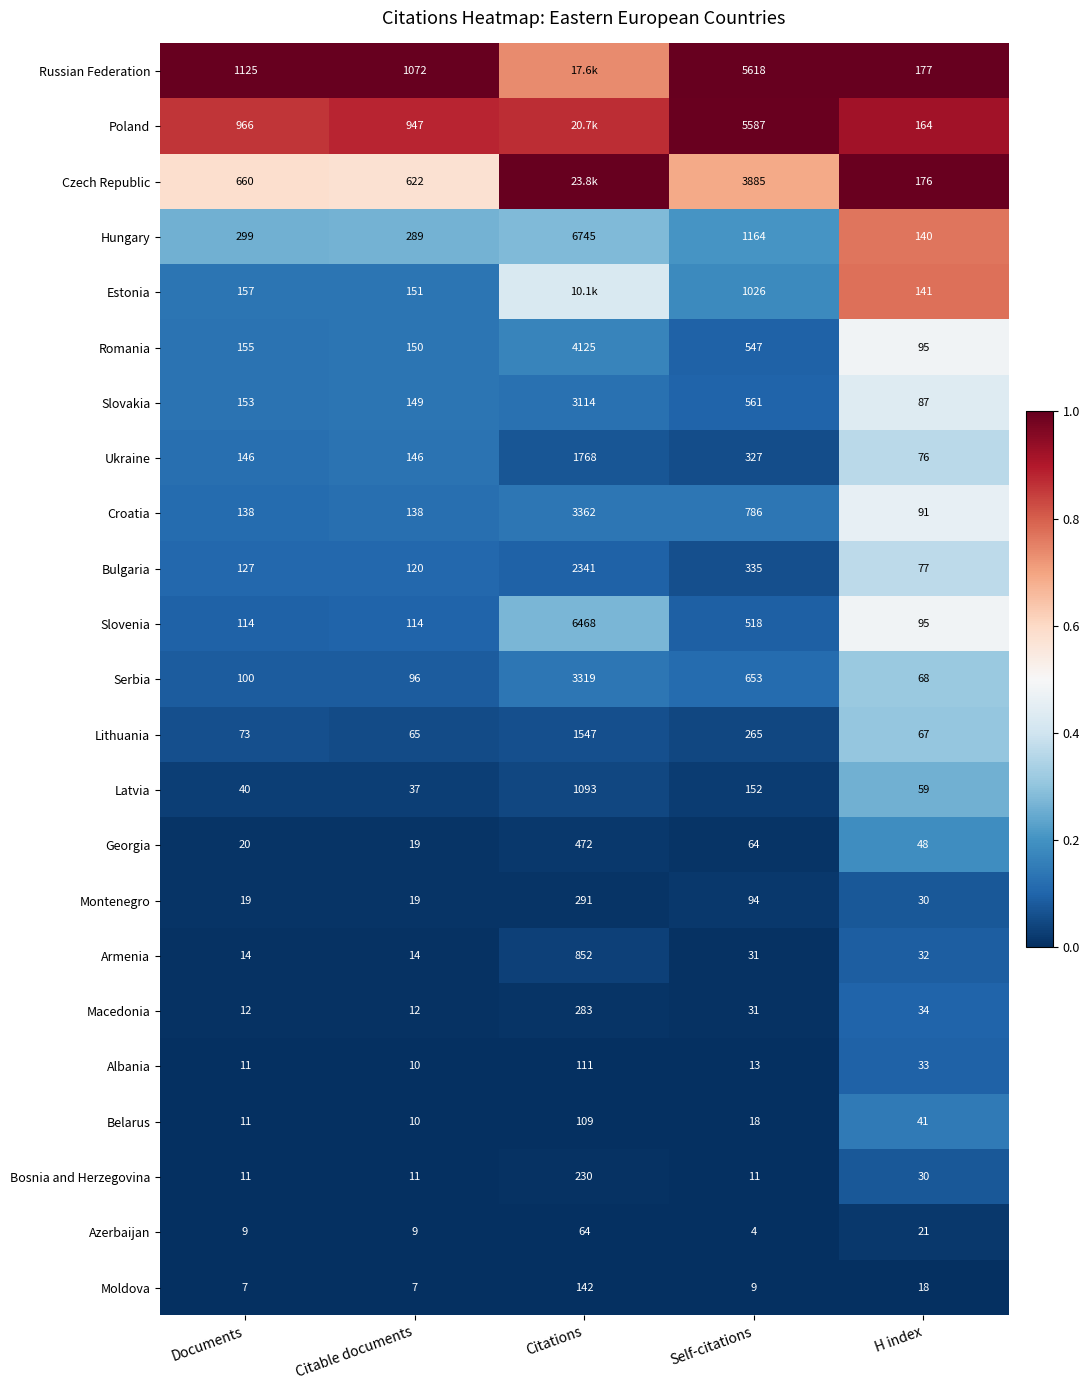

Between Self-citations and H index, which series saw the biggest shift?

Russian Federation